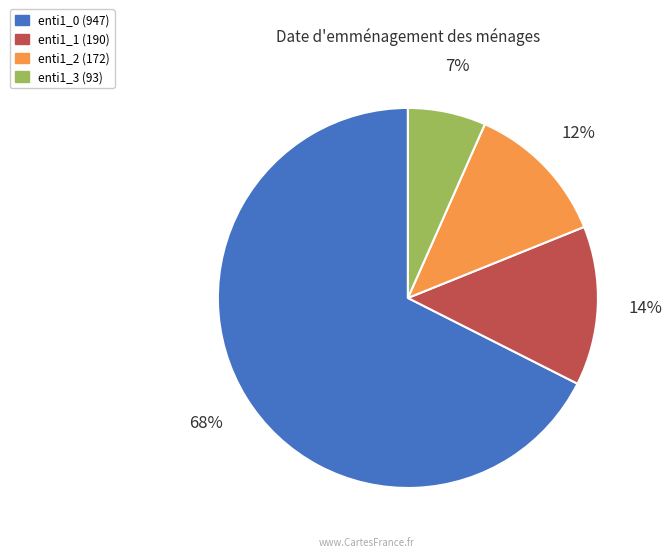

Combined, do enti1_3 and enti1_1 account for over 50%?

No